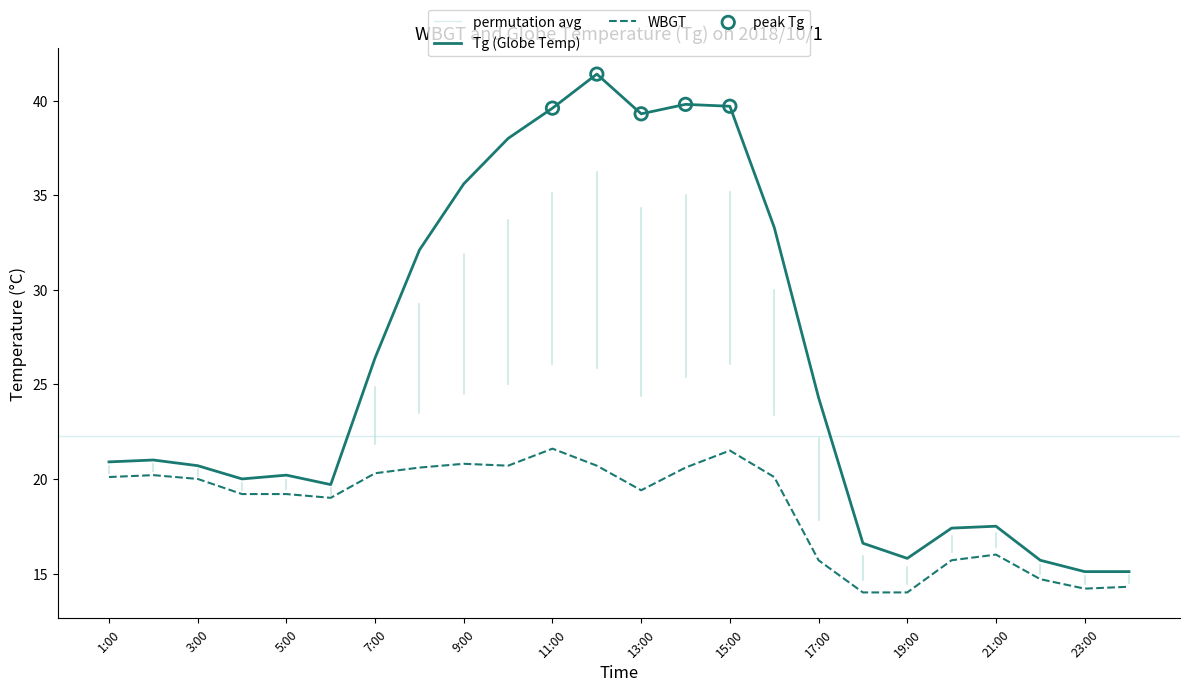

Is the value of WBGT at 23:00 greater than the value of Tg at 22:00?

No